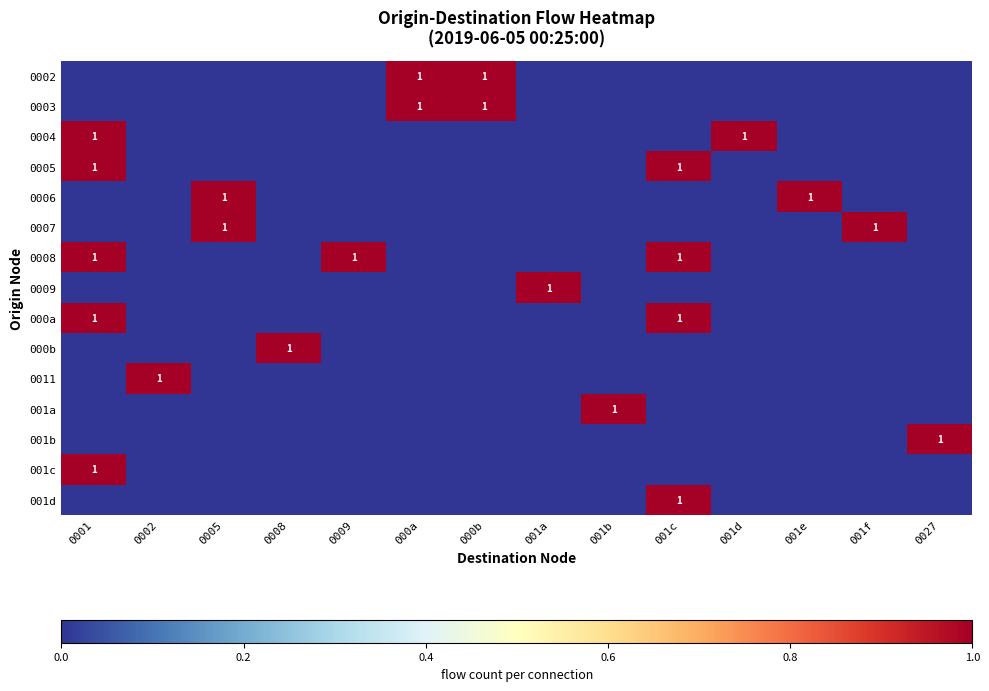

True or false: 0002 has a value of 1 at 000b.

True